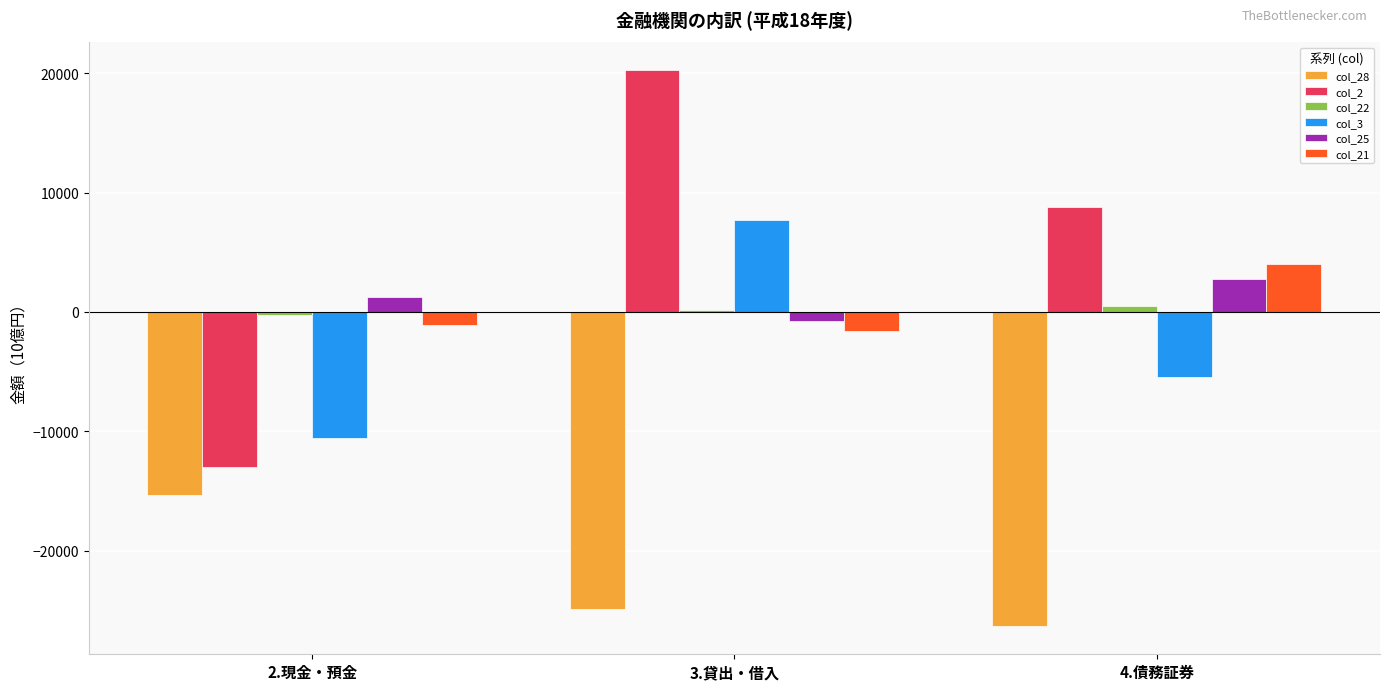

Between 2.現金・預金 and 4.債務証券, which series saw the biggest shift?

col_2